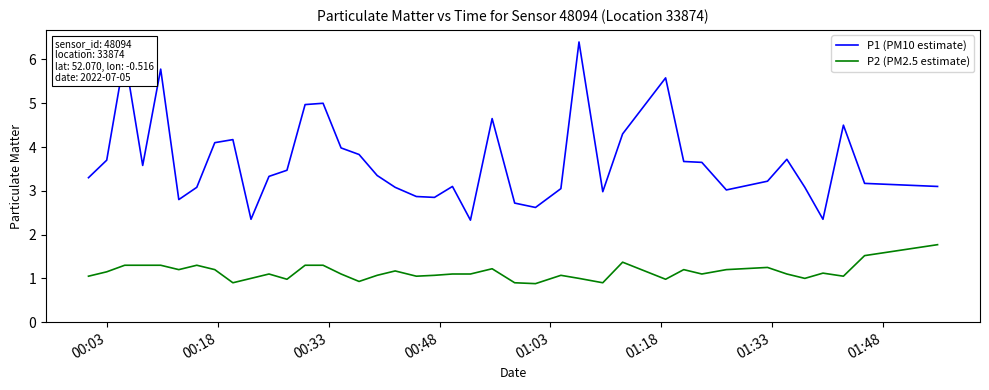

What is the maximum value for P2 (PM2.5 estimate)?

1.8